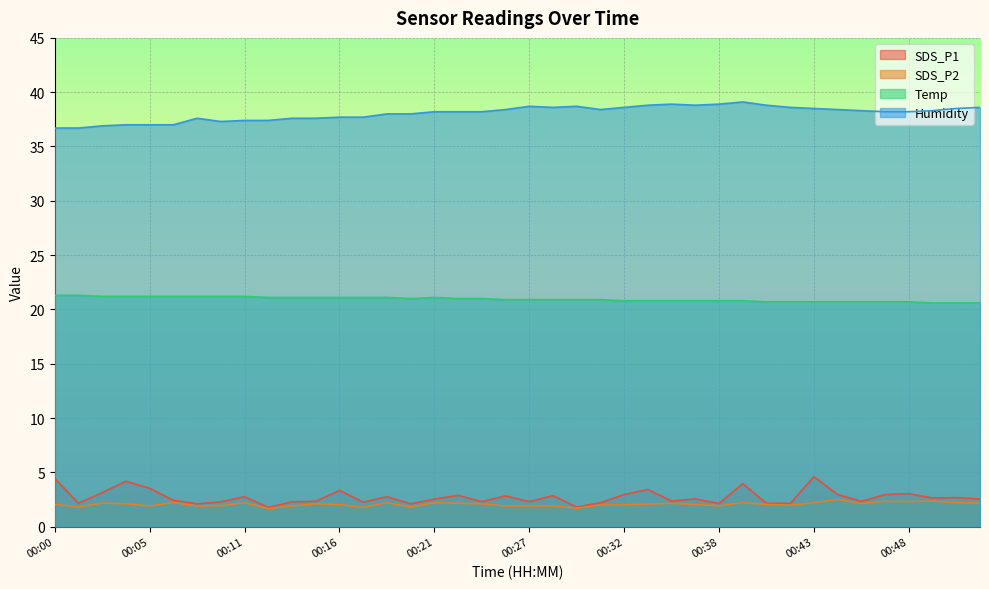

How many series are shown in this chart?

4